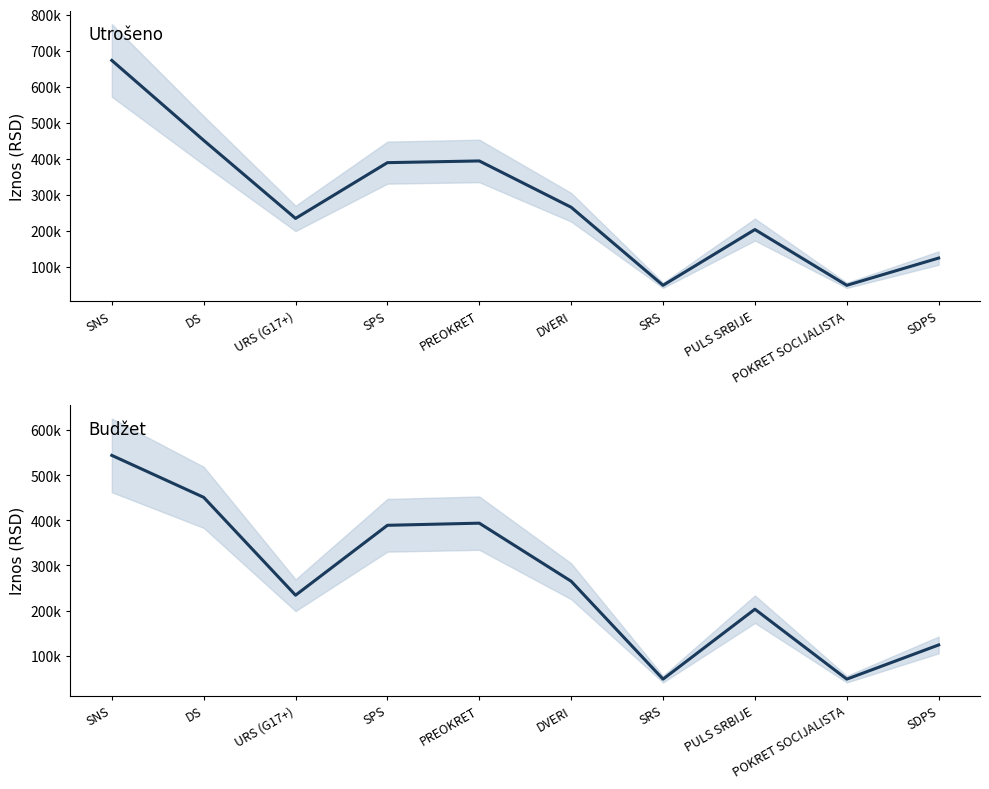

Rank the series at DVERI from lowest to highest value.

Utrošeno, Budžet